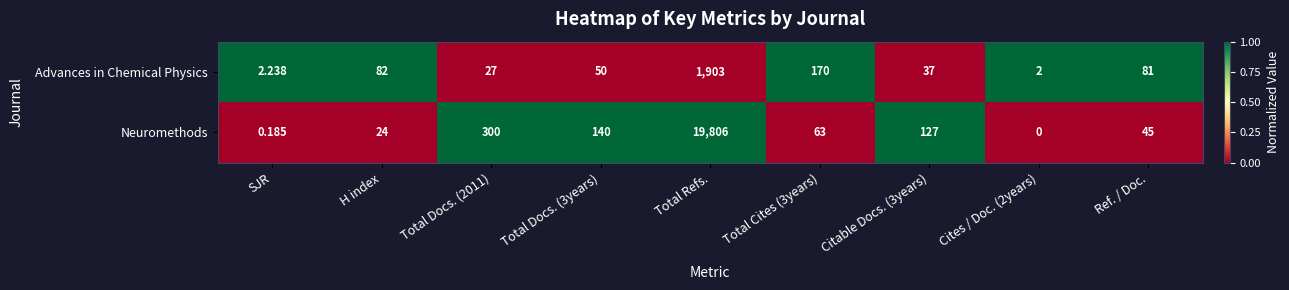

At which label does Neuromethods reach its peak?

Total Refs.